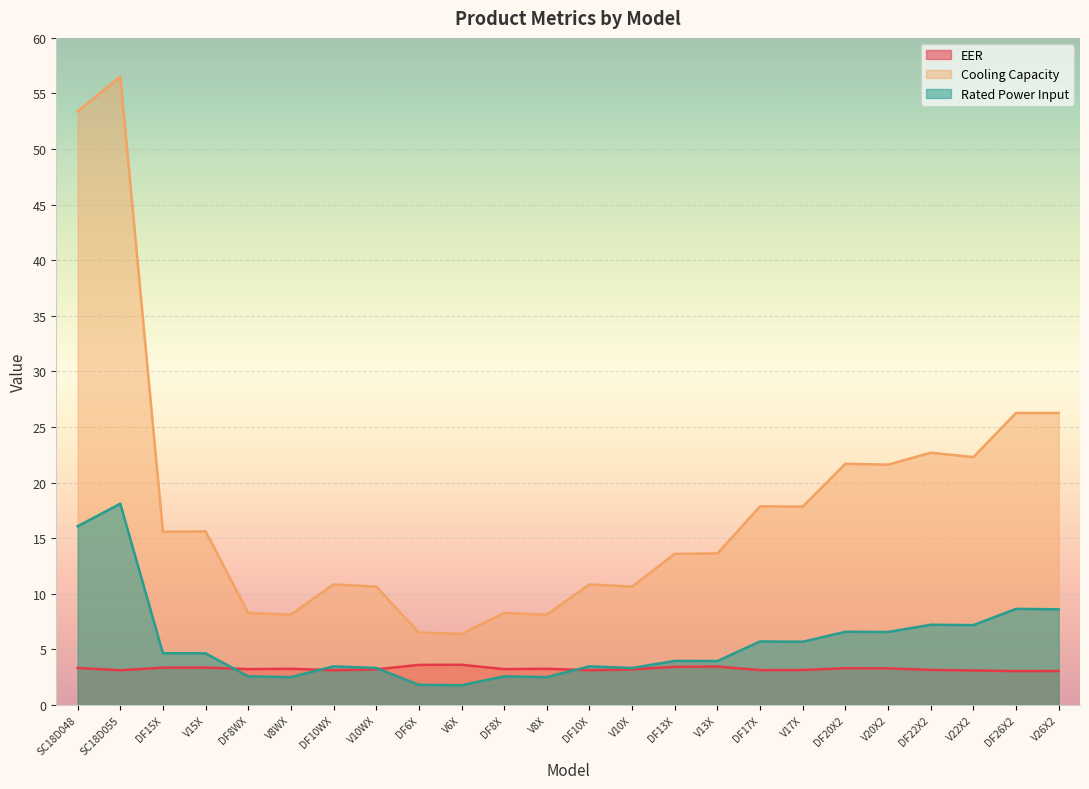

Does the chart display data point markers on the line(s)?

No